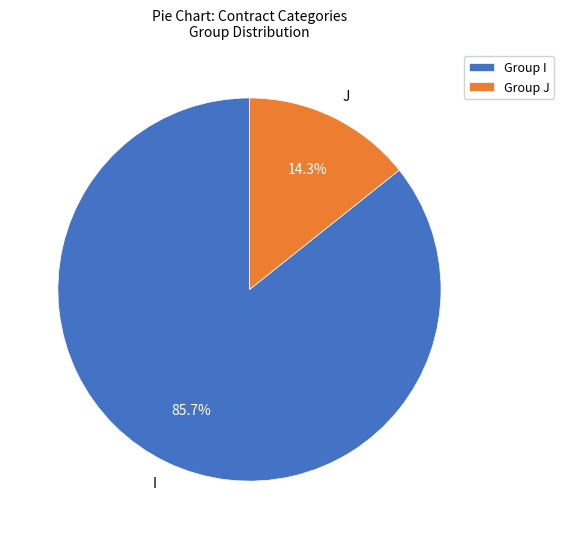

Which category has the biggest portion of the pie?

I